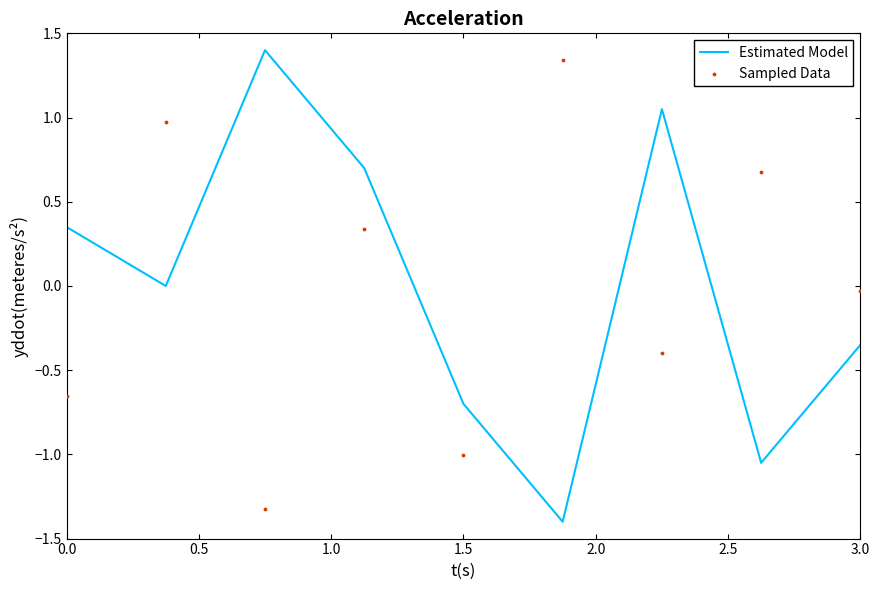

Which series has the widest spread of Y values?

Estimated Model